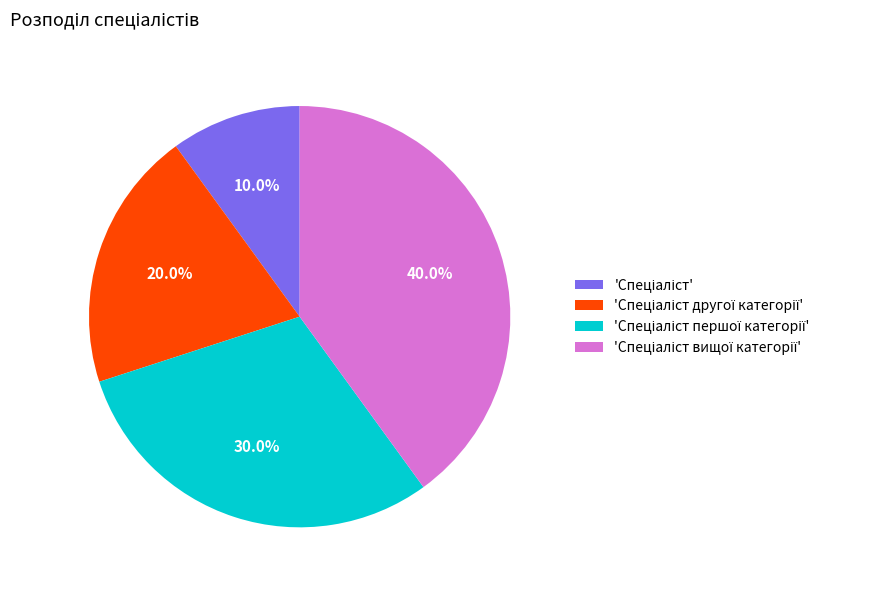

Does any single category account for the majority?

No